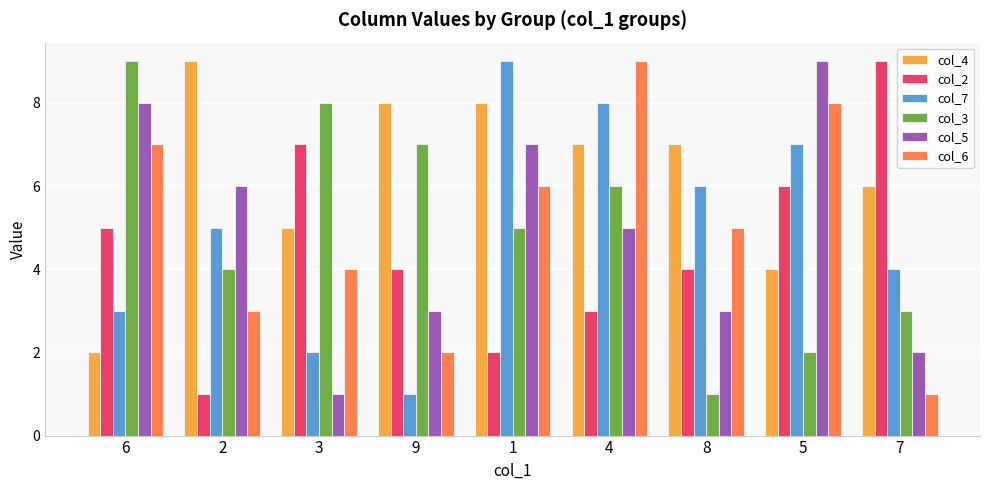

At which category is the sum across all series the highest?

4